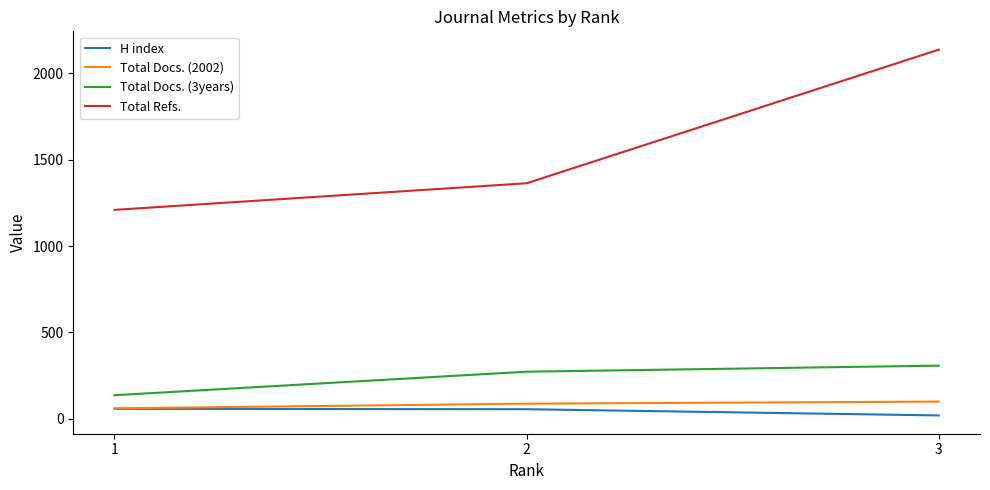

How many lines are shown in the chart?

4